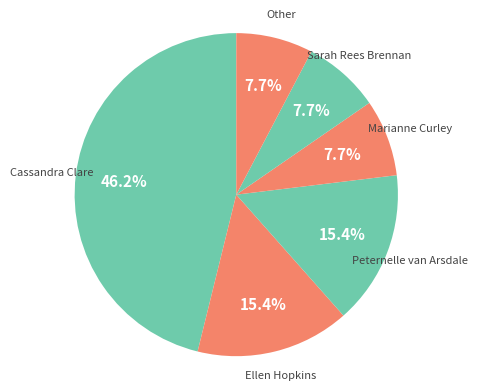

Is there any slice that represents more than half of the pie?

No